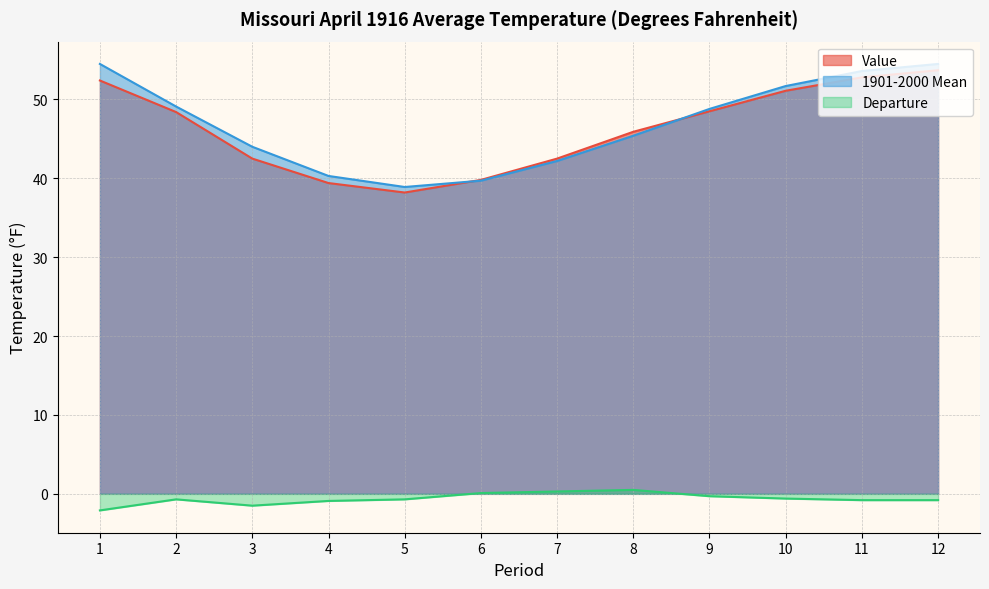

How many data points does each series have?

12